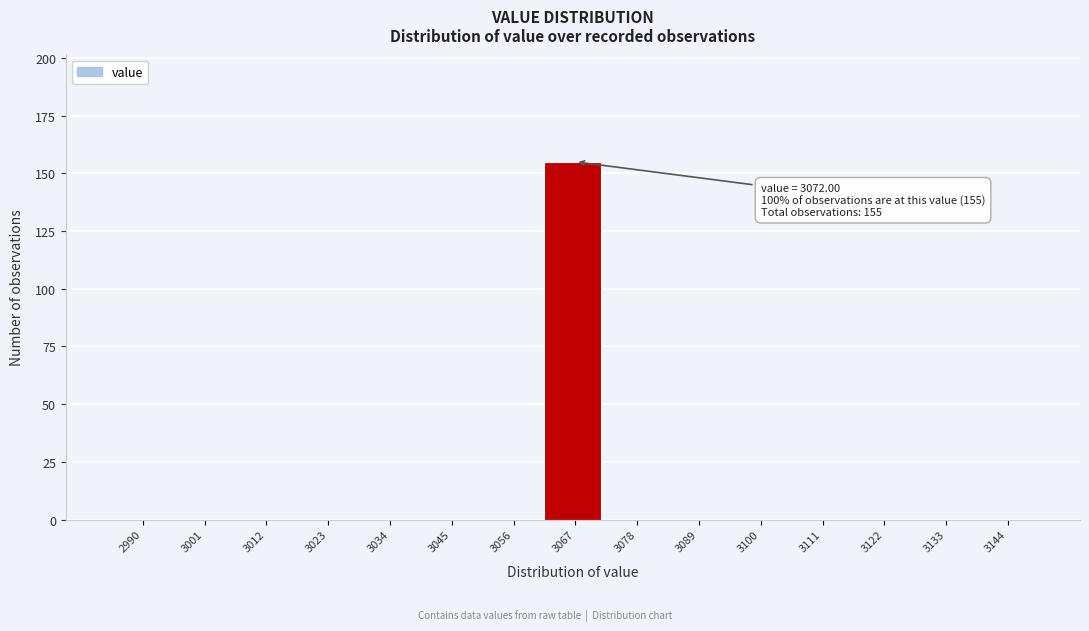

Reading left to right, extract all data points from this chart.

2990=0	3001=0	3012=0	3023=0	3034=0	3045=0	3056=0	3067=155	3078=0	3089=0	3100=0	3111=0	3122=0	3133=0	3144=0